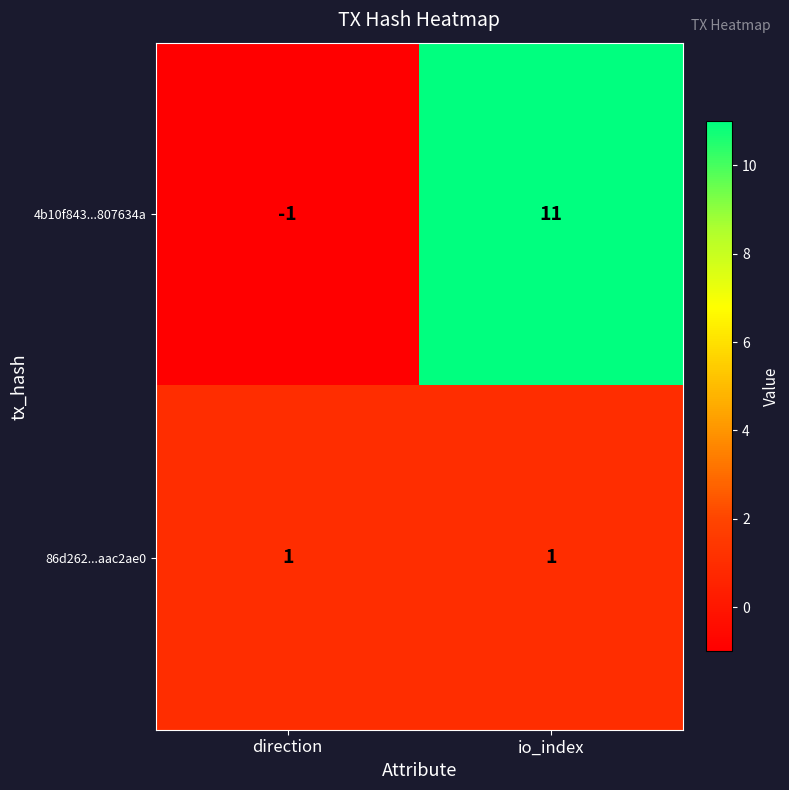

What is the difference between the 4b10f843...807634a values at io_index and direction?

12